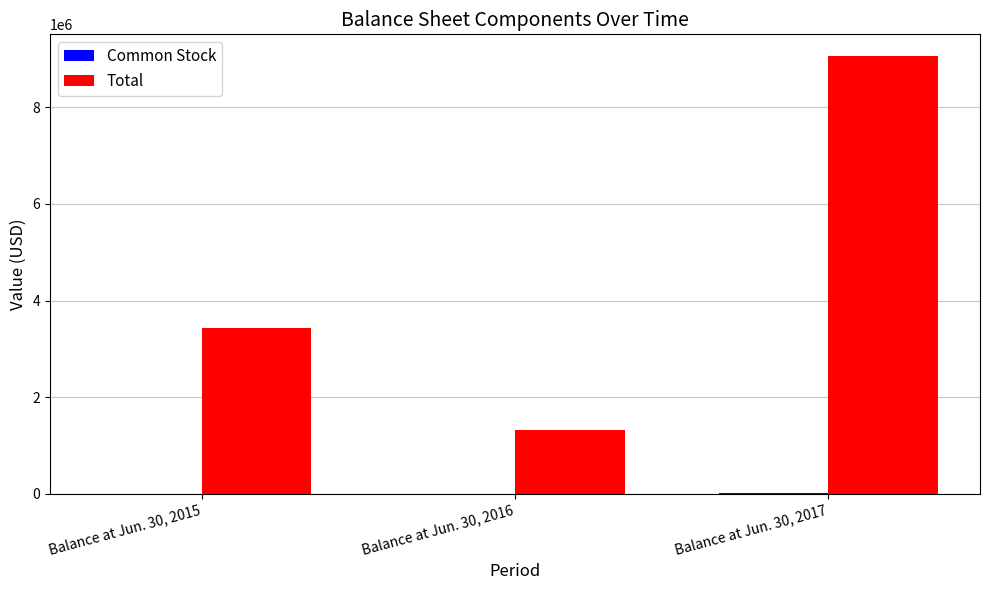

What is the sum of all Total values?

13814531